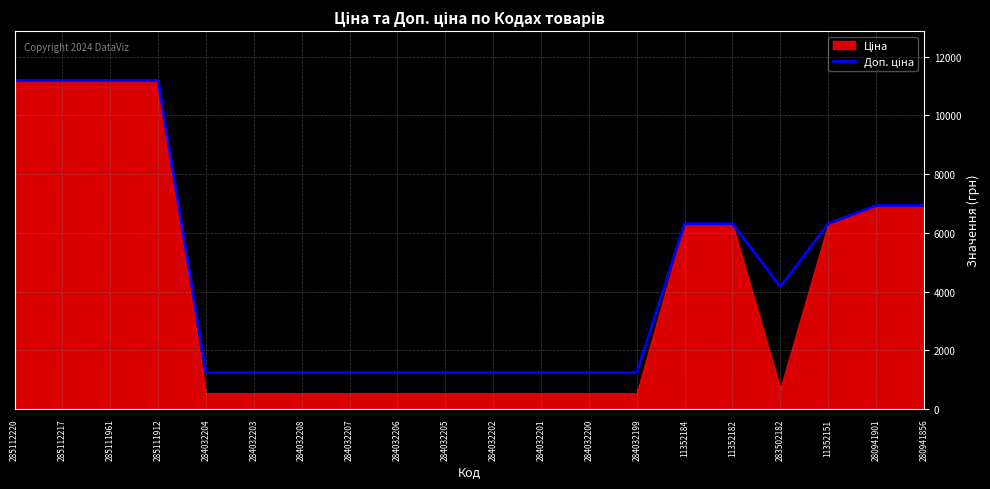

True or false: there are more than 0 points higher than both neighbors.

False